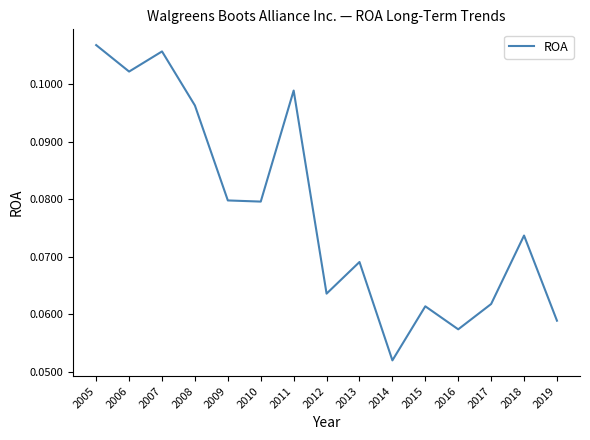

At which category does the chart reach its minimum across all series?

2014